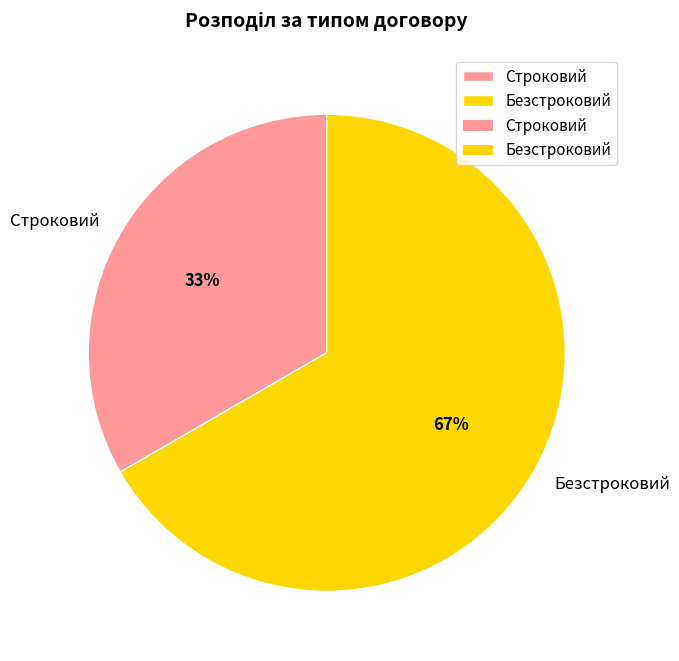

What percentage is the Безстроковий slice, to the nearest percent?

67%